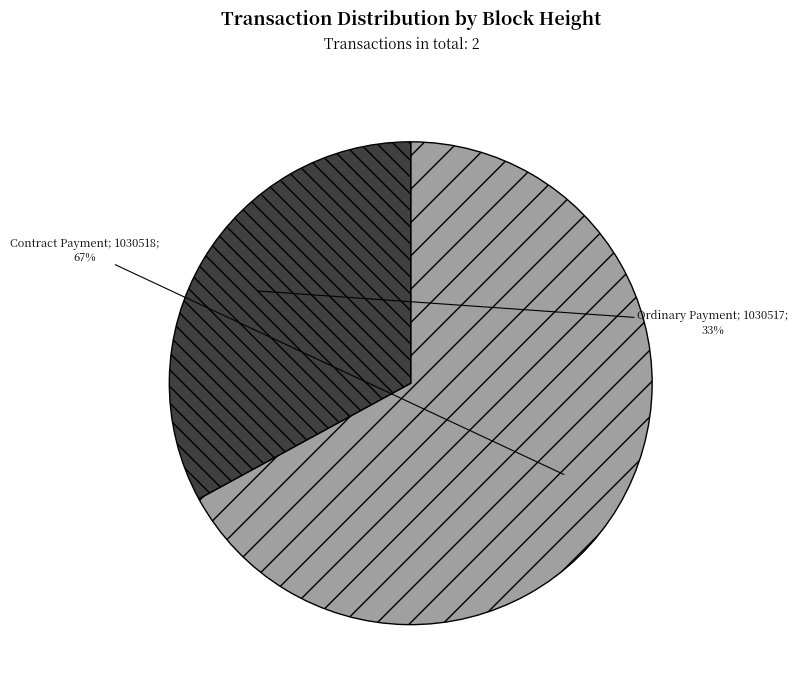

Does any single category account for the majority?

Yes